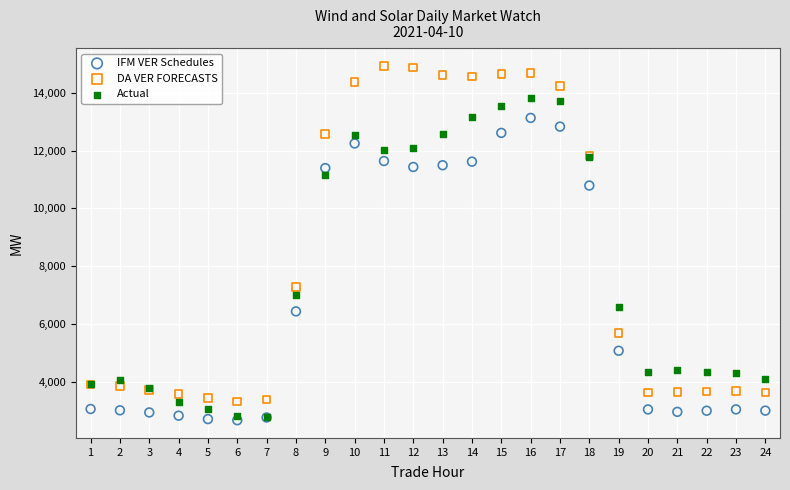

Which series reaches the maximum Y coordinate?

DA VER FORECASTS